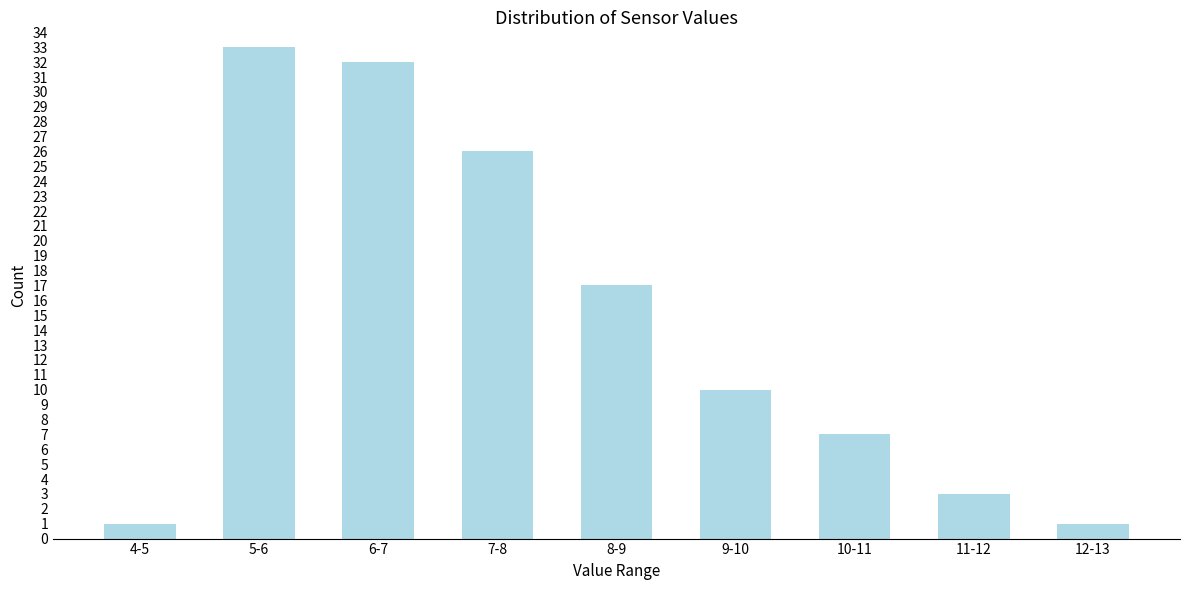

Reading left to right, what are all the values shown in this chart?

4-5=1	5-6=33	6-7=32	7-8=26	8-9=17	9-10=10	10-11=7	11-12=3	12-13=1